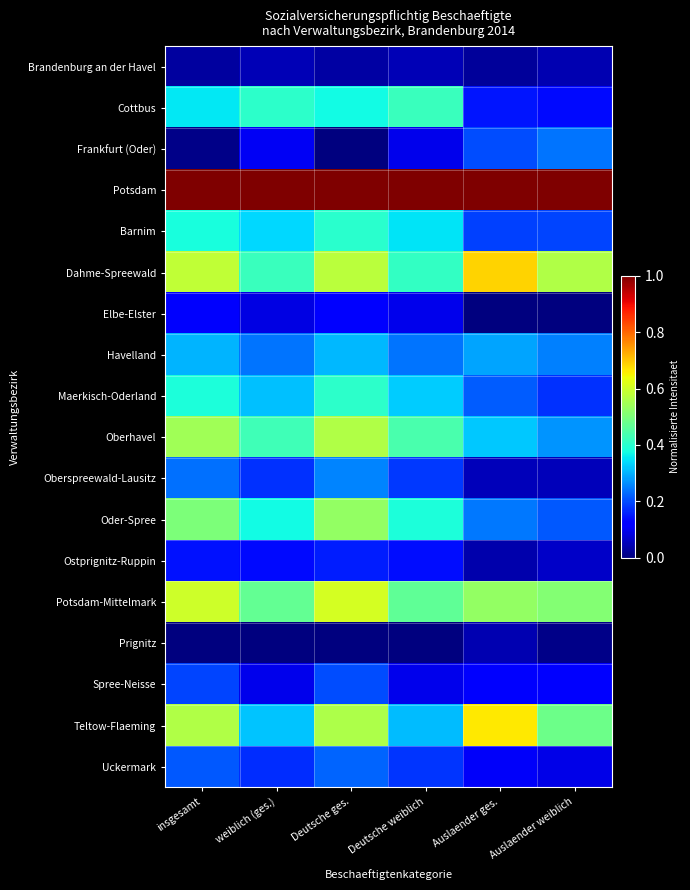

What is the spread (max minus min) of values at Deutsche ges.?

1.0